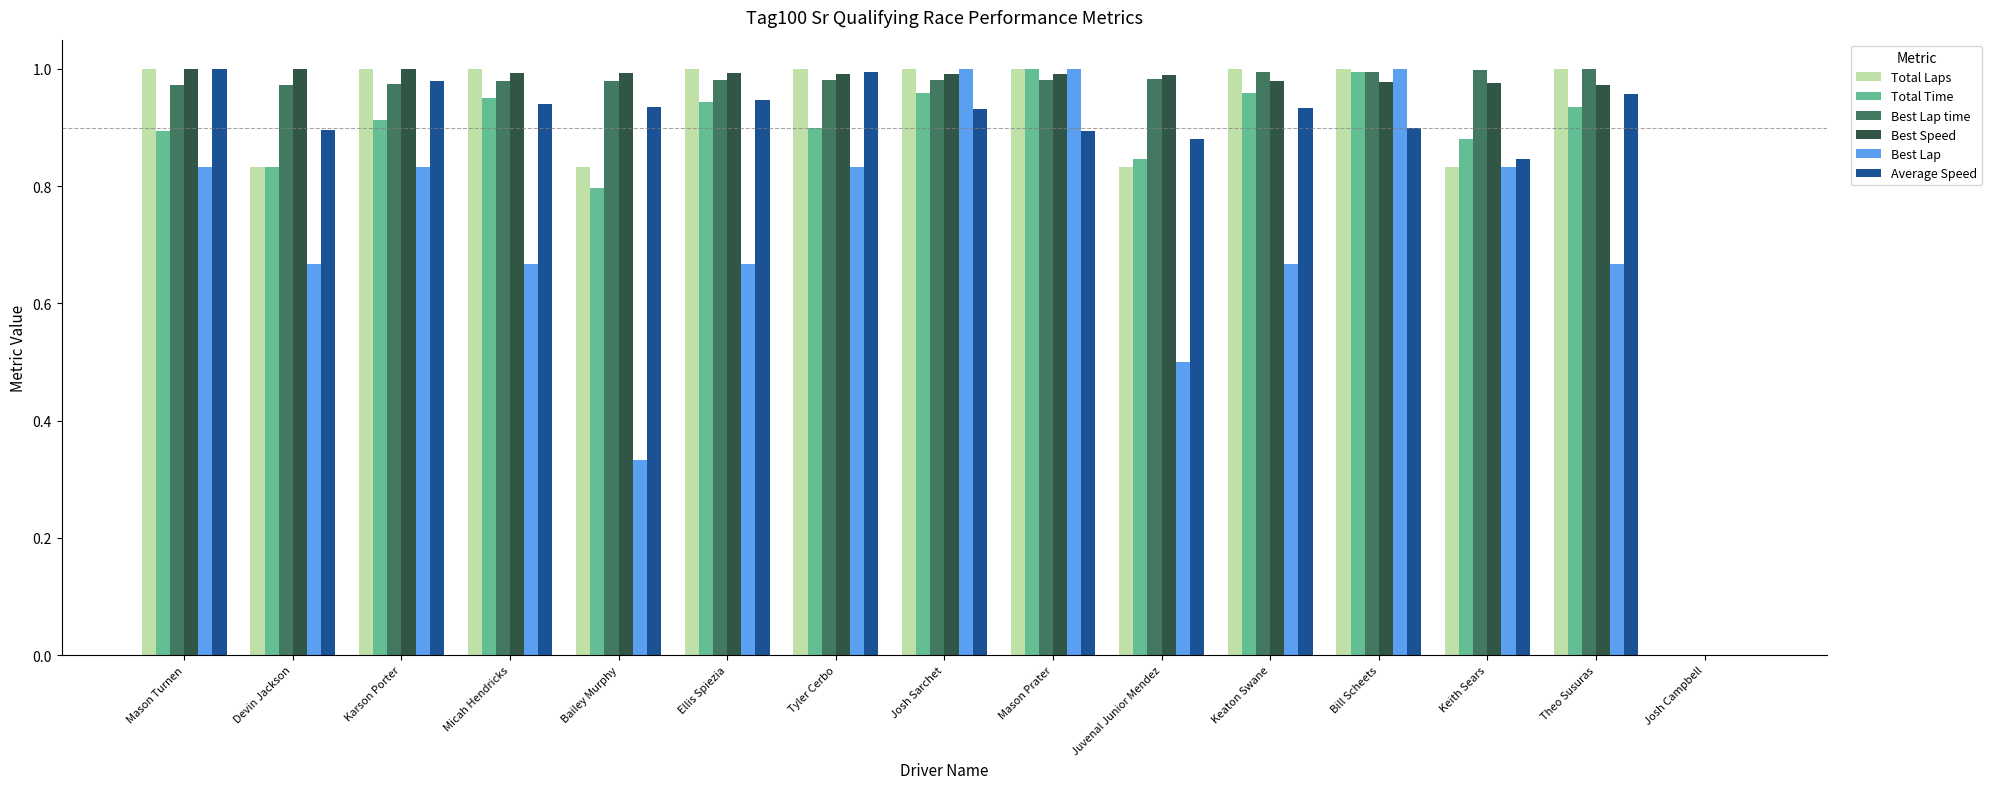

The Total Laps series shows 1.3 at Juvenal Junior Mendez. True or false?

False